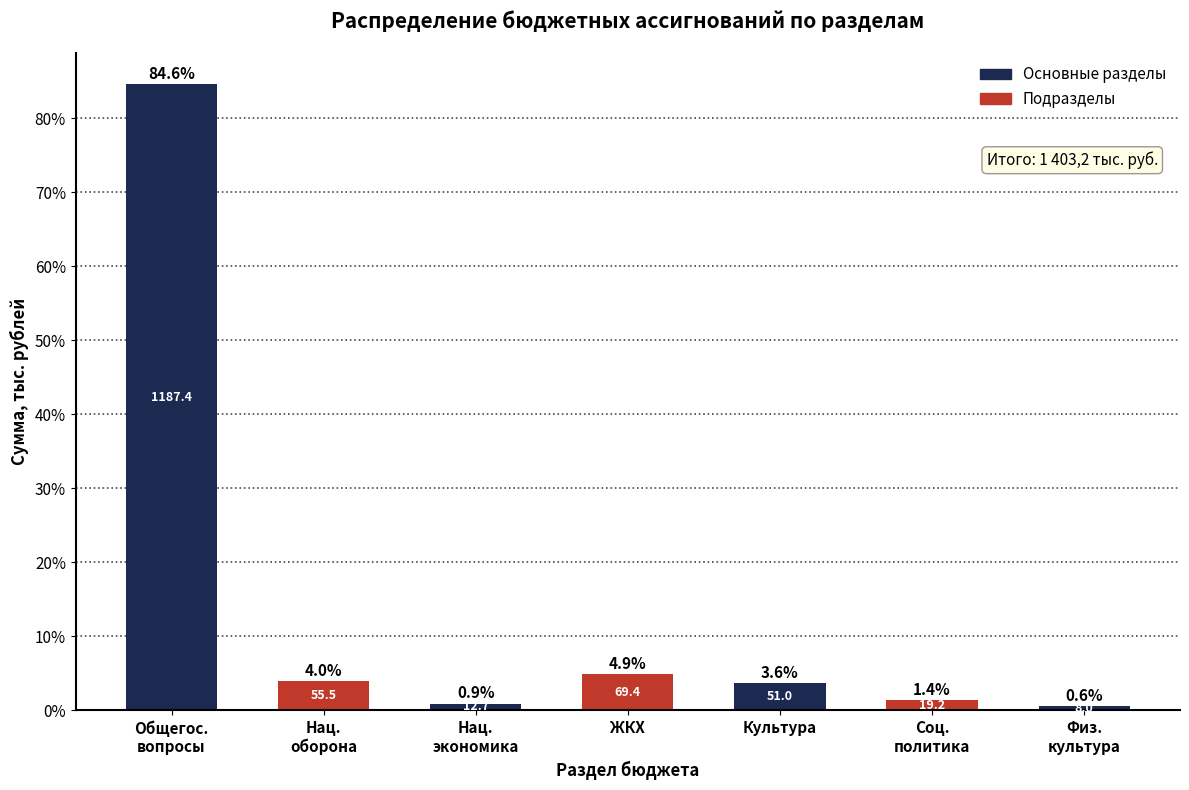

Reading right to left, extract all data points from this chart.

0.6	1.4	3.6	4.9	0.9	4.0	84.6